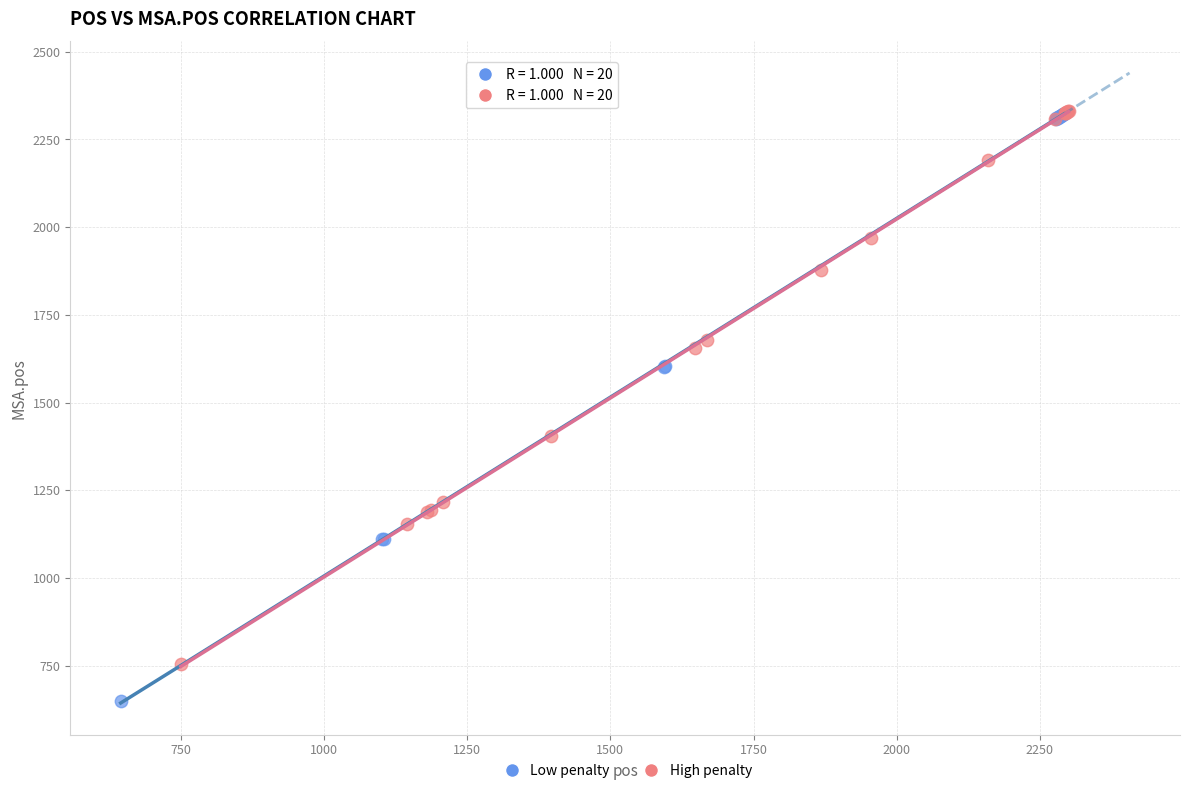

Which series has the largest Y range (max minus min)?

Low penalty